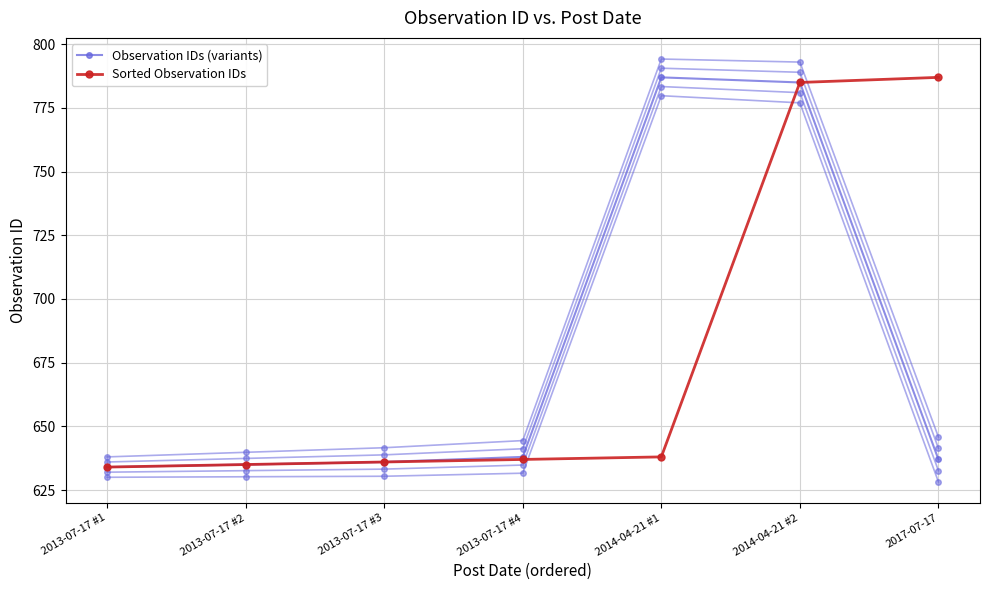

What is the difference between the highest and lowest values at 2013-07-17 #4?

1